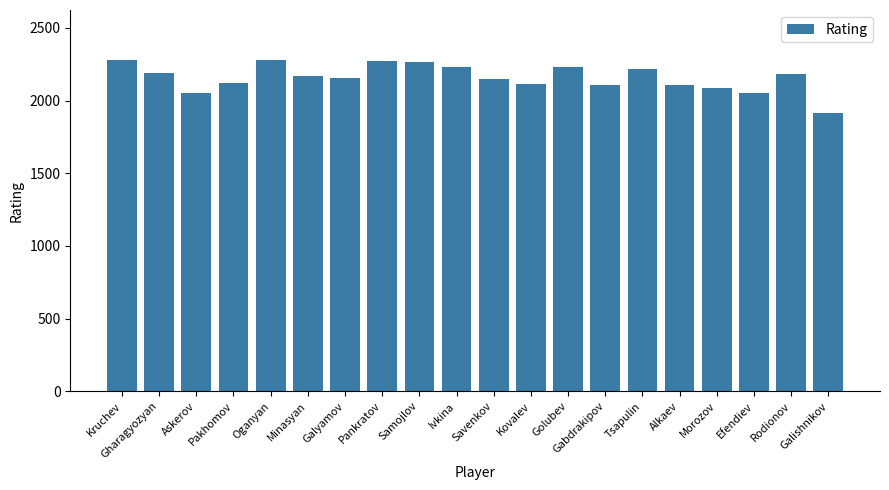

What is the value of the 20th bar from the left?

1912